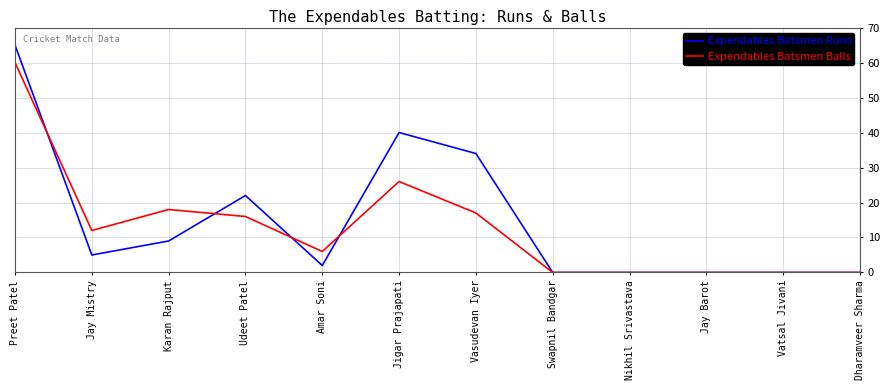

At which label is Expendables Batsmen Balls closest to 30?

Jigar Prajapati